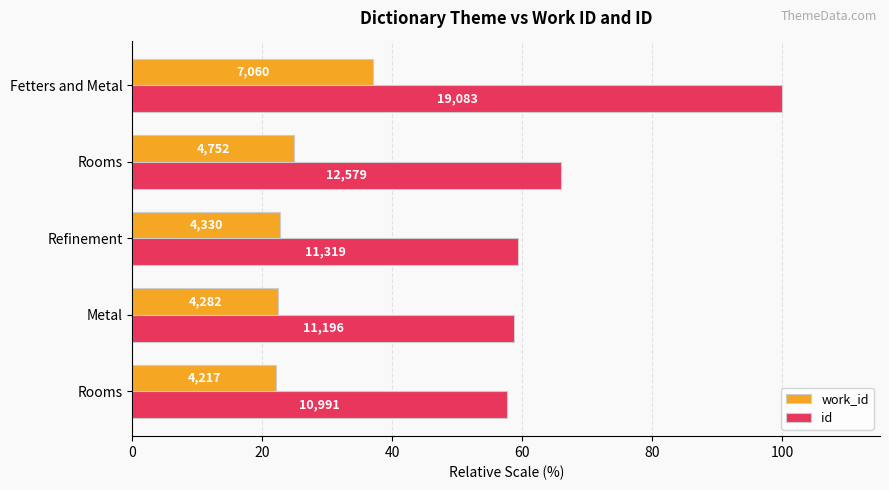

What are all the series names shown in the legend?

work_id, id